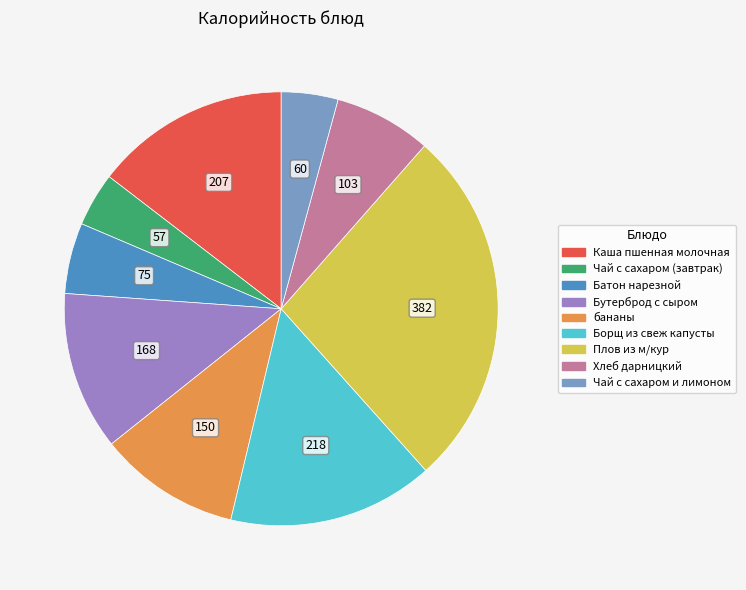

The Плов из м/кур slice represents 12% of the pie. True or false?

False